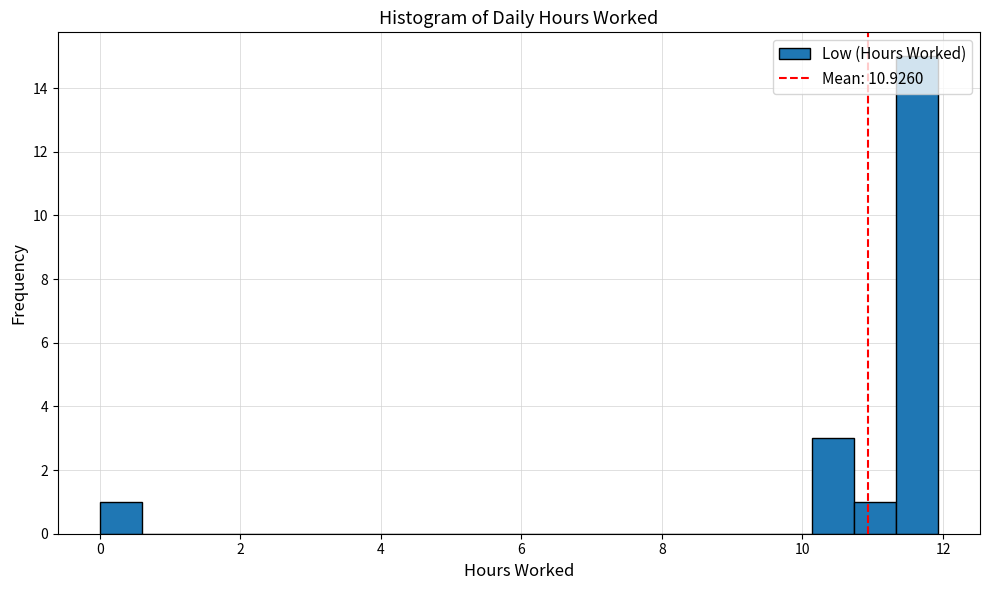

Around what value on the x-axis is the tallest bar? Give the approximate position of its centre, as read against the axis.

11.6